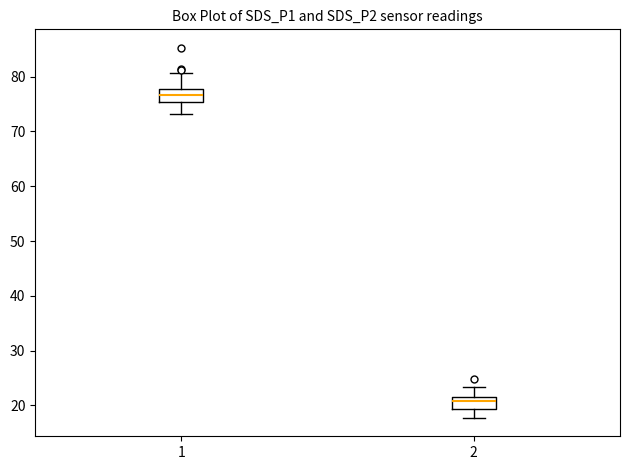

Reading left to right, read every box against the y-axis: the position of its median line, the range the box covers, and the ends of its whiskers. The values are not printed on the chart, so give them approximately, as read against the axis.

1: median 77, box 75 to 78, whiskers 73 to 81
2: median 21, box 19 to 22, whiskers 18 to 23